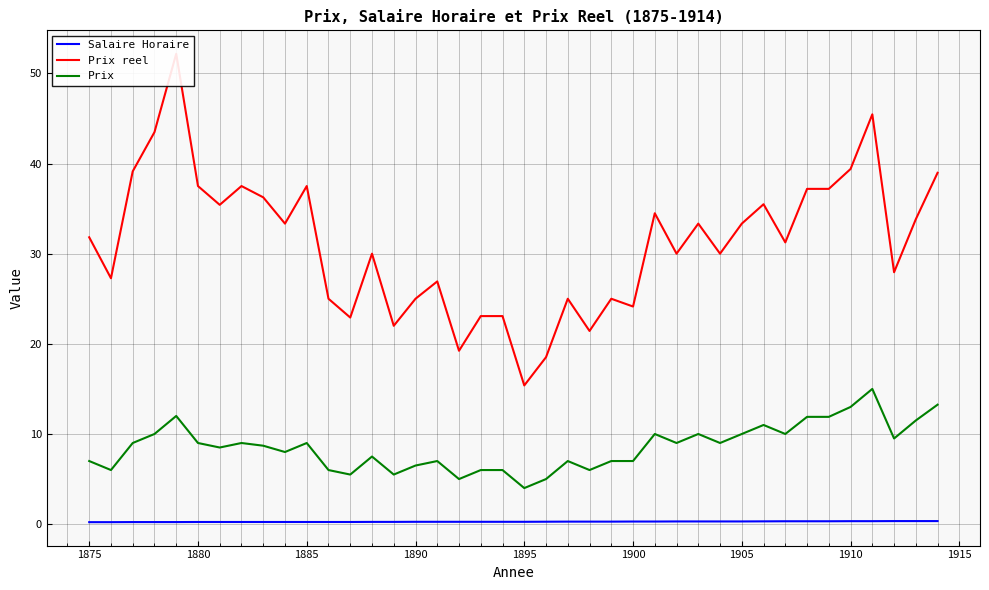

True or false: Prix and Salaire Horaire intersect in this chart.

False